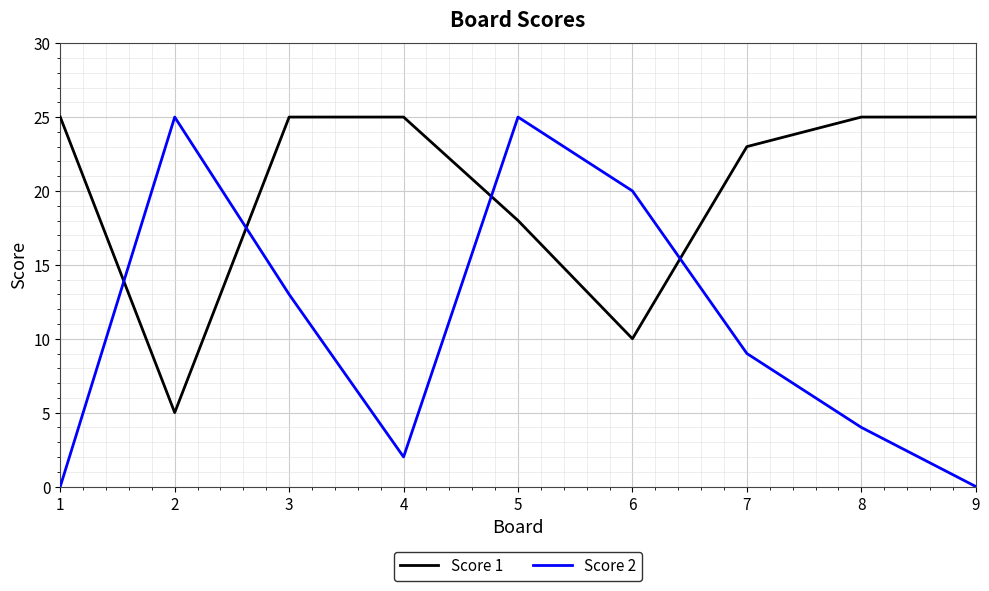

What is the sum of all Score 1 values?

181